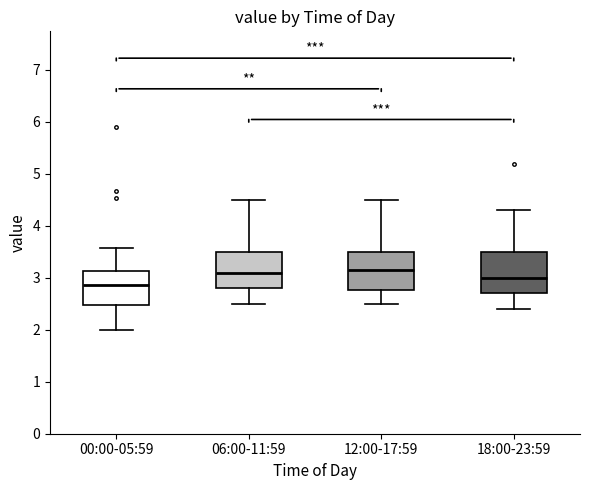

Reading left to right, read every box against the y-axis: the position of its median line, the range the box covers, and the ends of its whiskers. The values are not printed on the chart, so give them approximately, as read against the axis.

00:00-05:59: median 2.9, box 2.5 to 3.1, whiskers 2.0 to 3.6
06:00-11:59: median 3.1, box 2.8 to 3.5, whiskers 2.5 to 4.5
12:00-17:59: median 3.2, box 2.8 to 3.5, whiskers 2.5 to 4.5
18:00-23:59: median 3.0, box 2.7 to 3.5, whiskers 2.4 to 4.3